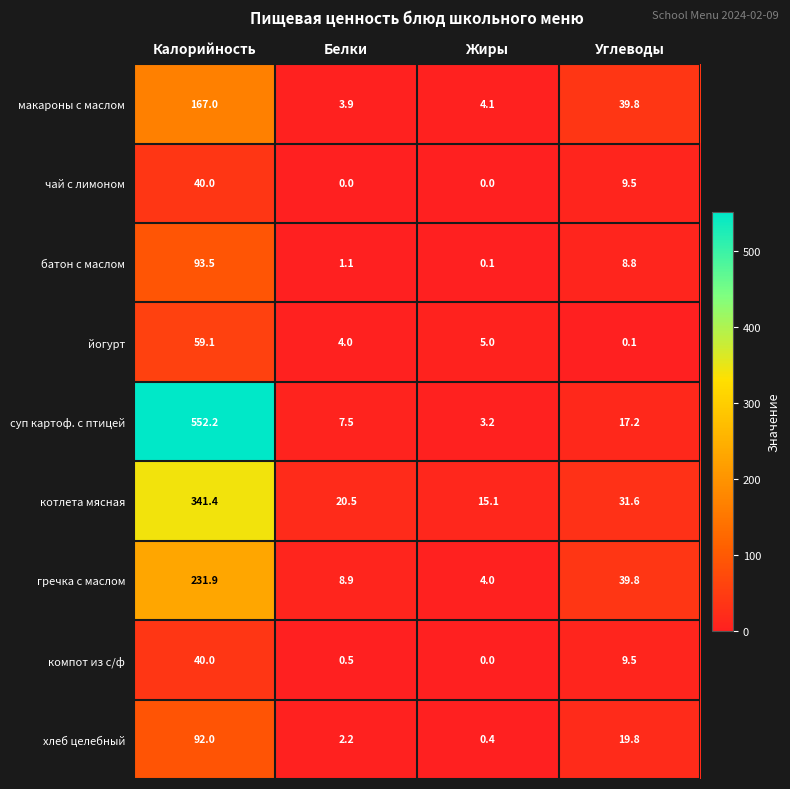

True or false: котлета мясная has a value of 31.6 at Углеводы.

True